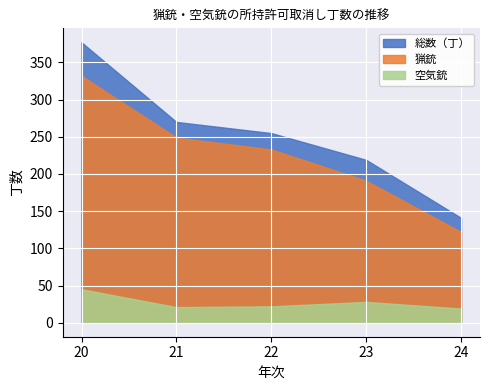

How many series are shown in this chart?

3